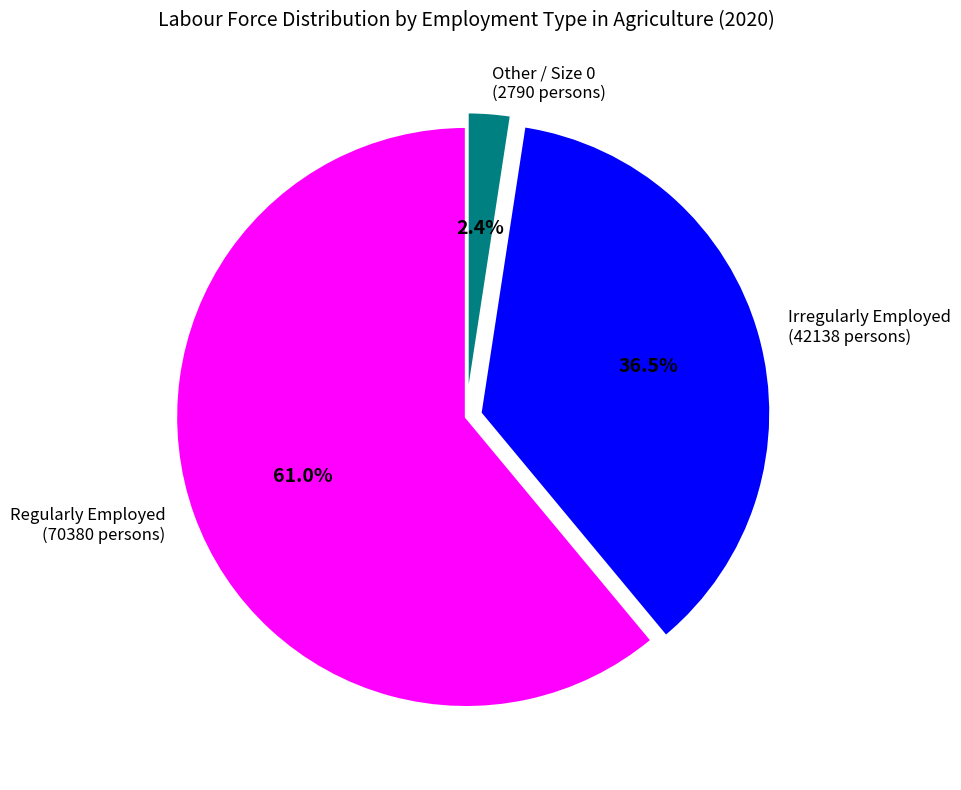

How many slices are in this pie chart?

3